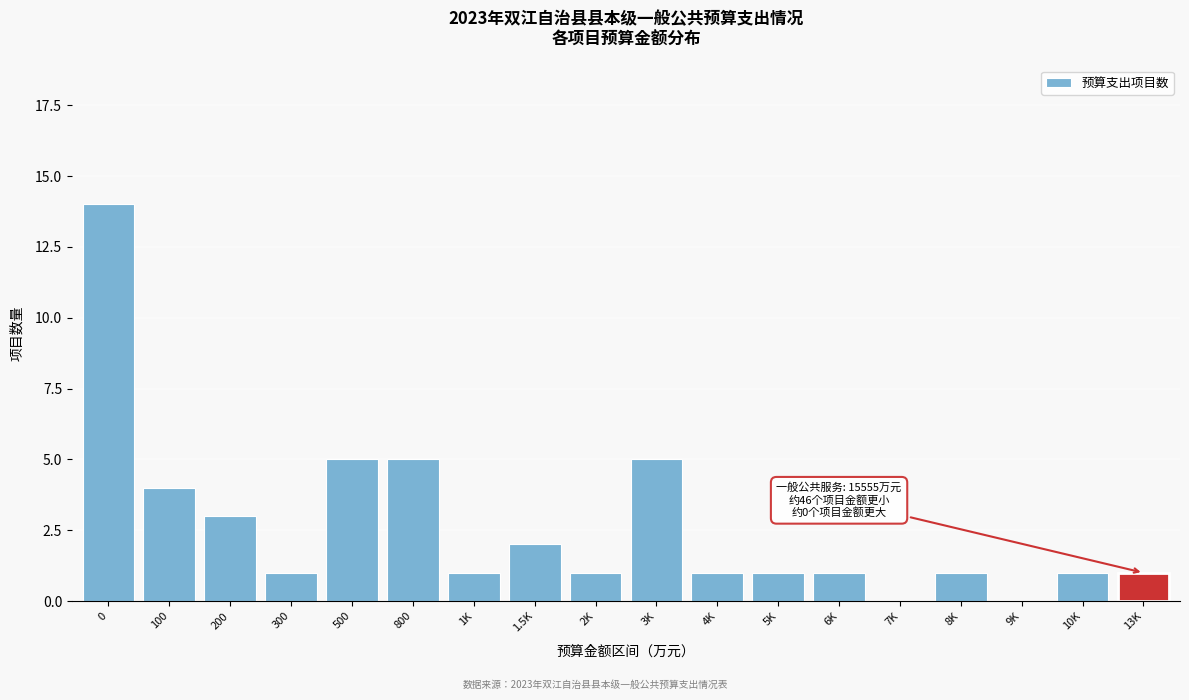

What is the sum of all values?

47